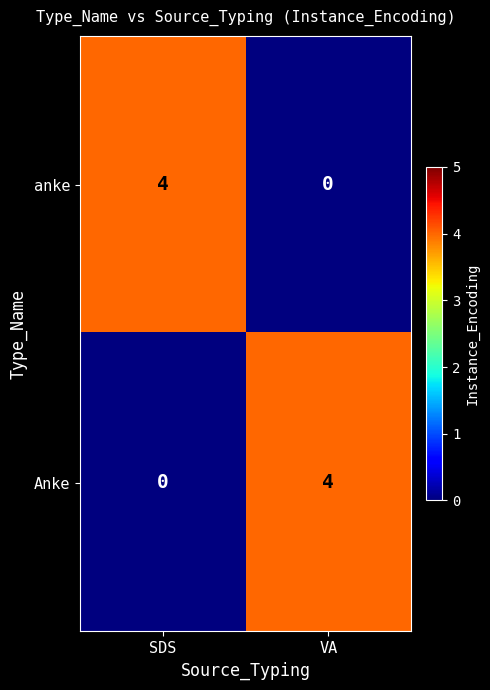

The value of Anke at VA is 4. True or false?

True